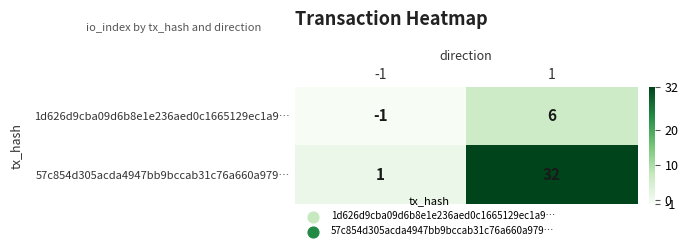

Reading right to left, what are all the values shown in this chart?

1d626d9cba09d6b8e1e236aed0c1665129ec1a9…: 1=6	-1=-1
57c854d305acda4947bb9bccab31c76a660a979…: 1=32	-1=1